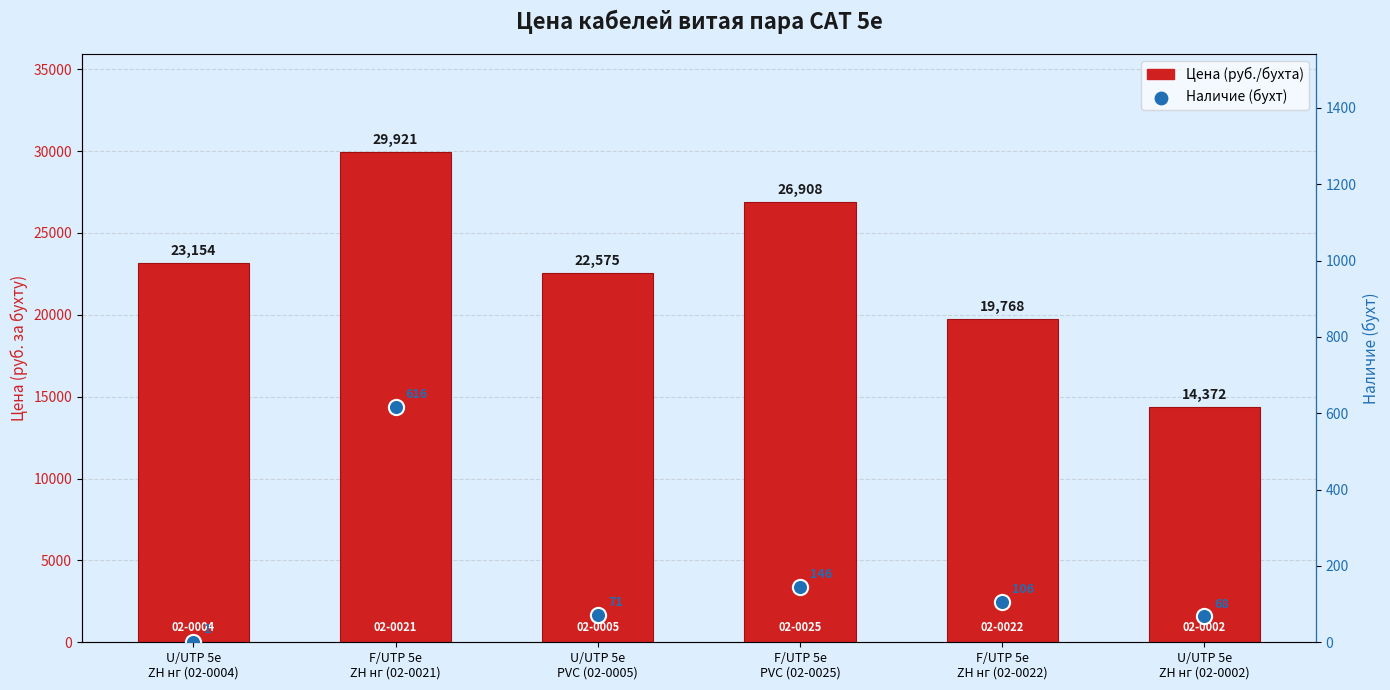

At how many categories does at least one series exceed 15866?

5